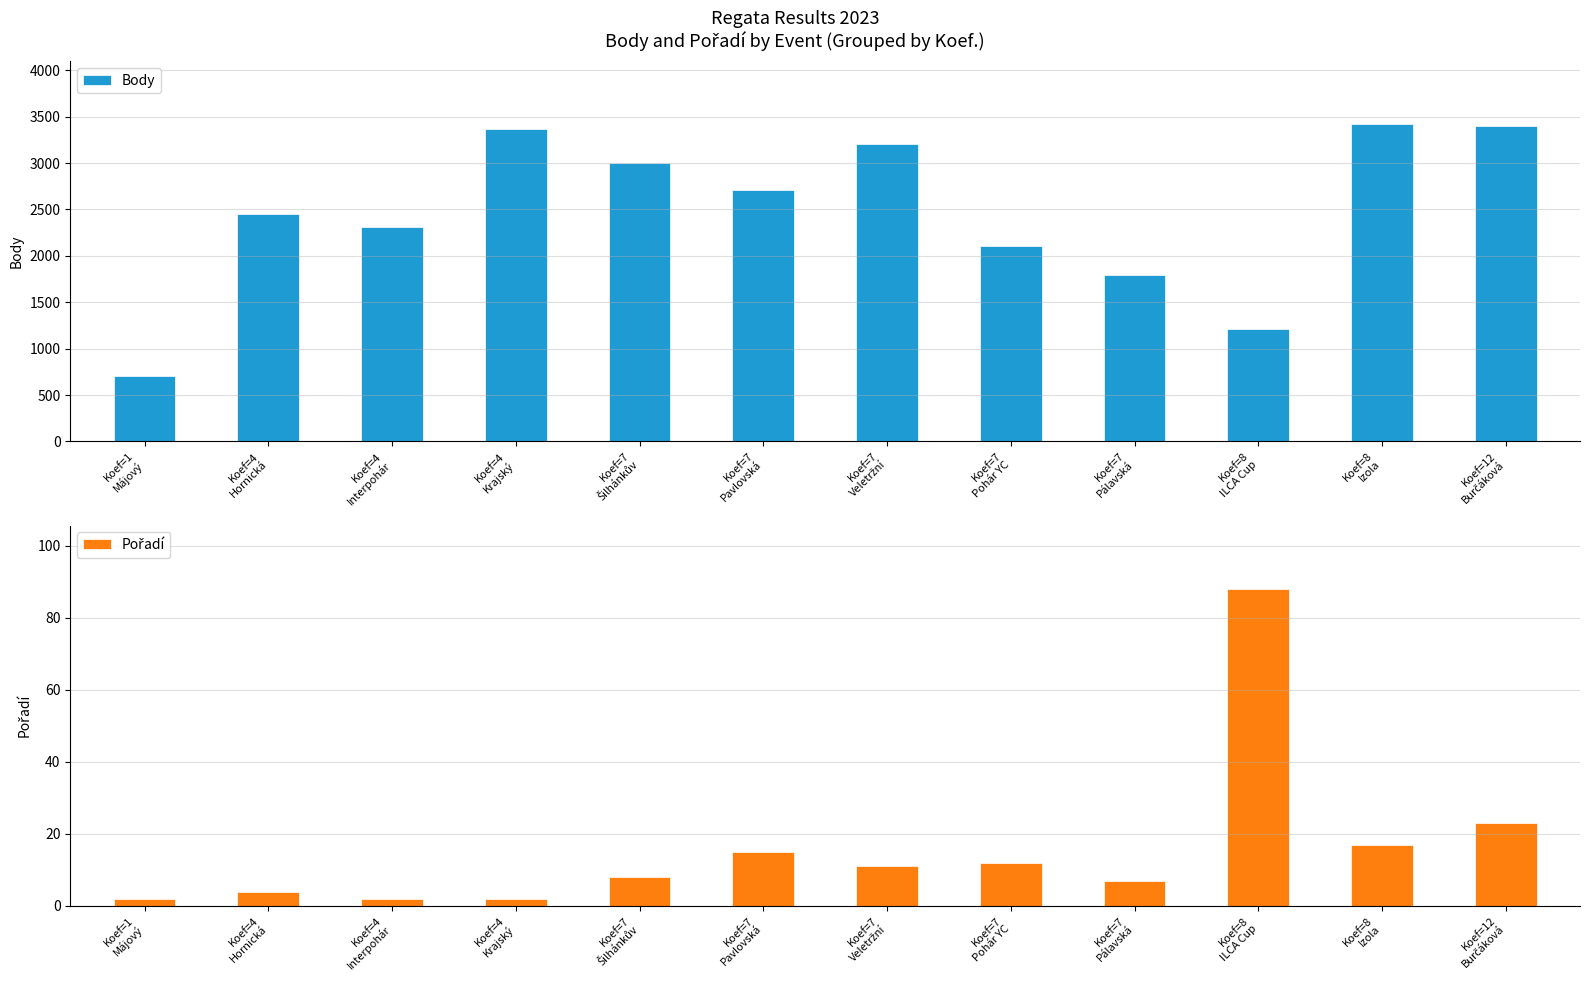

What is the difference between the Pořadí values at Koef=7
Pavlovská and Koef=7
Pálavská?

8